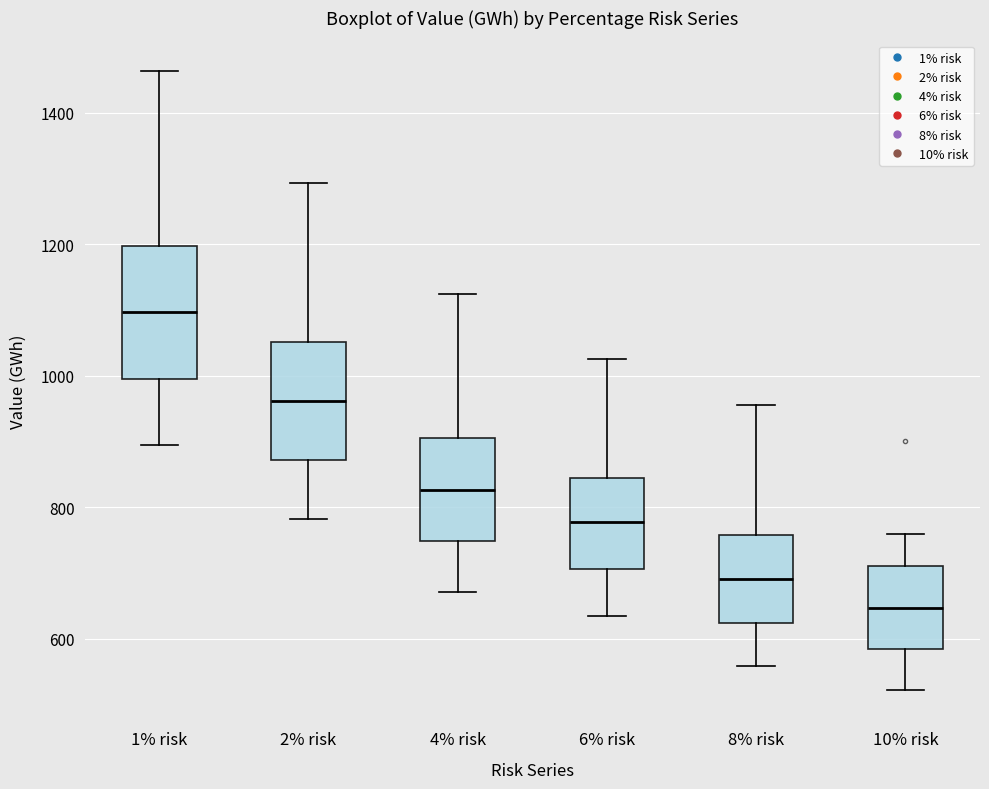

Where is the lower edge of the box for 8% risk on the y-axis? The values are not printed on the chart, so give them approximately, as read against the axis.

620